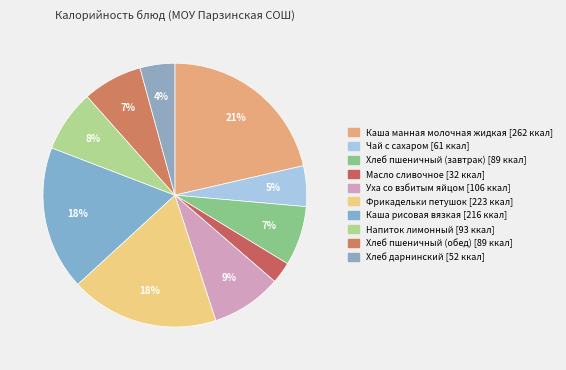

Does any single category account for the majority?

No